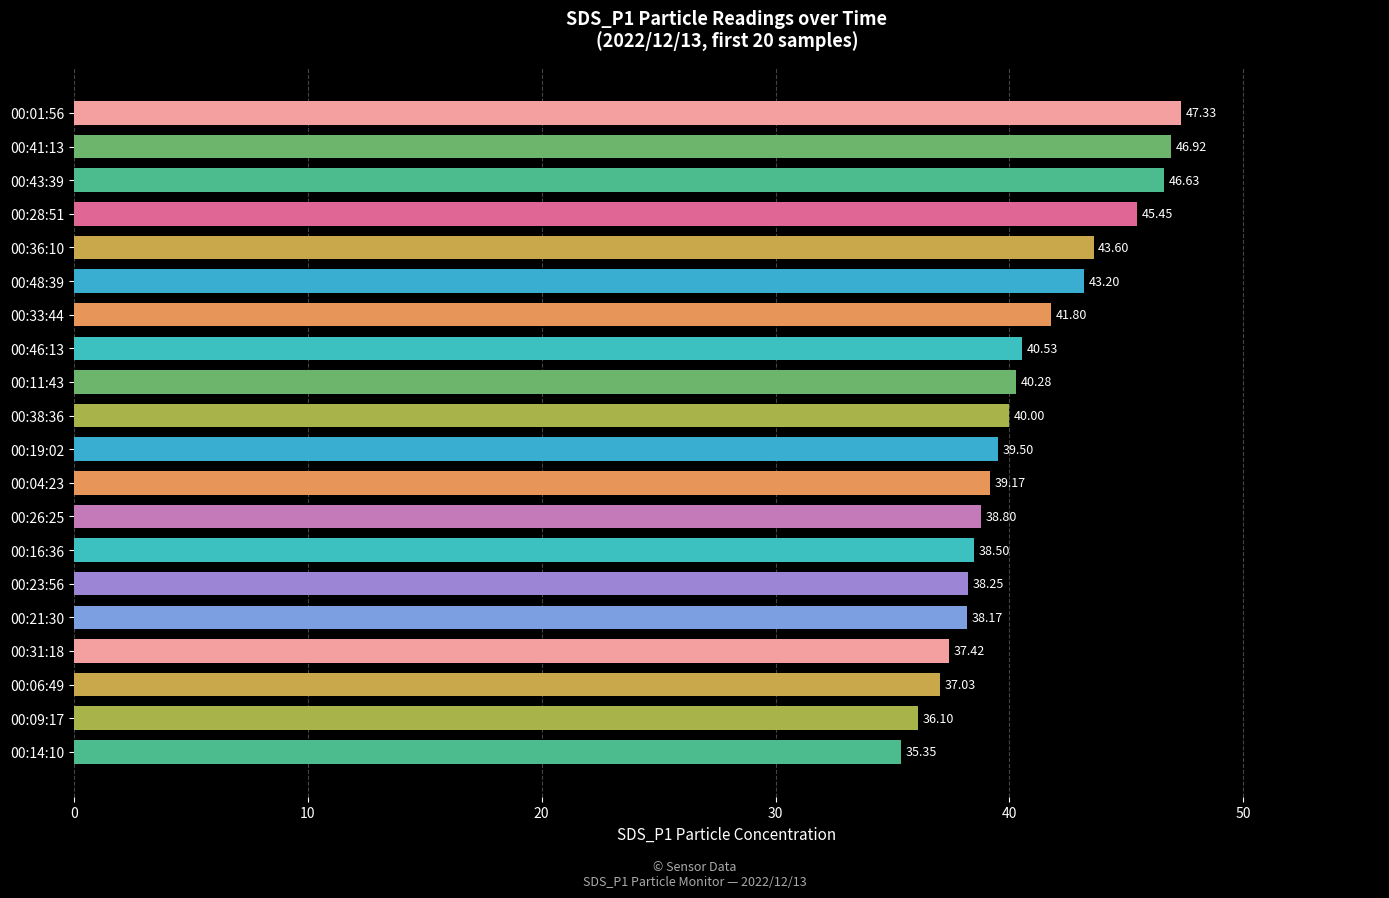

What is the change in value from 00:11:43 to 00:04:23?

-1.1